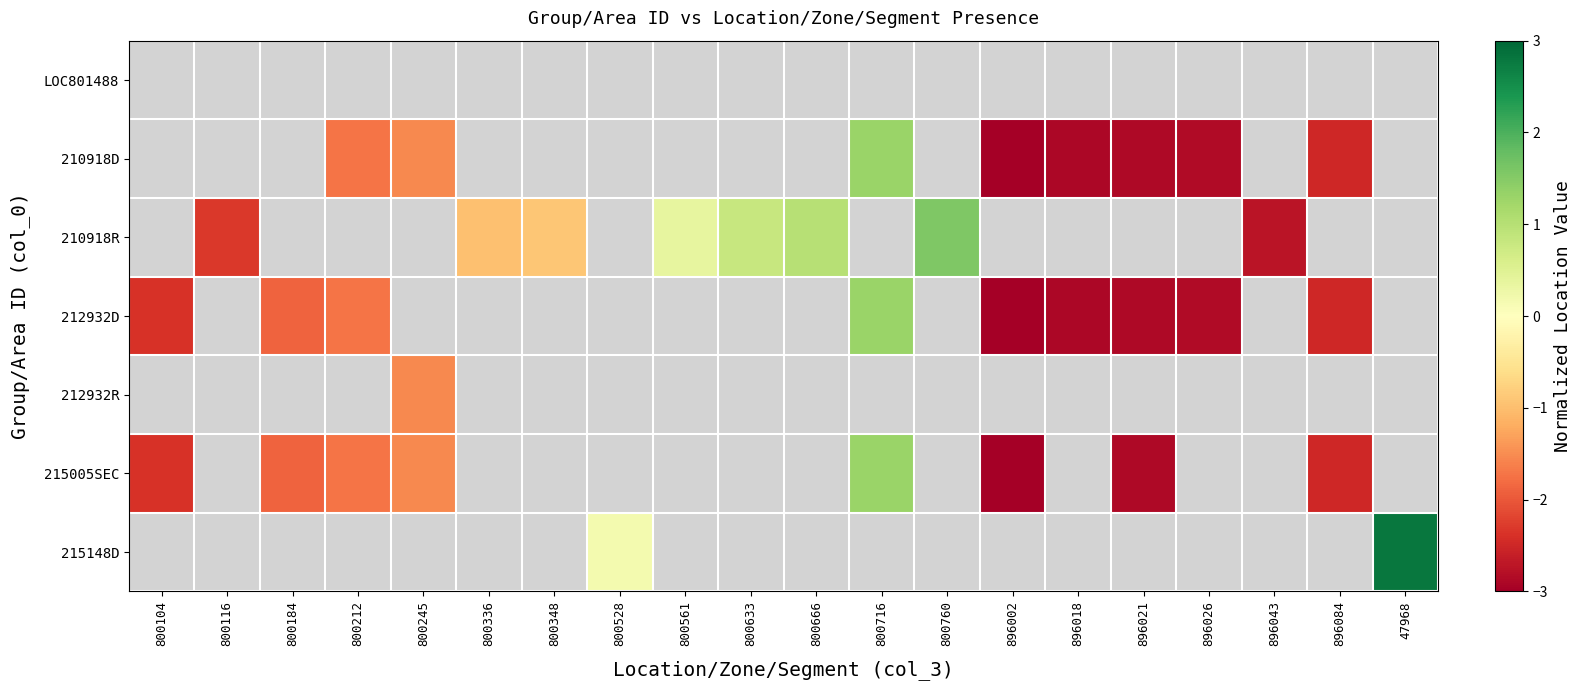

Where is 215005SEC nearest to the value 0?

800716